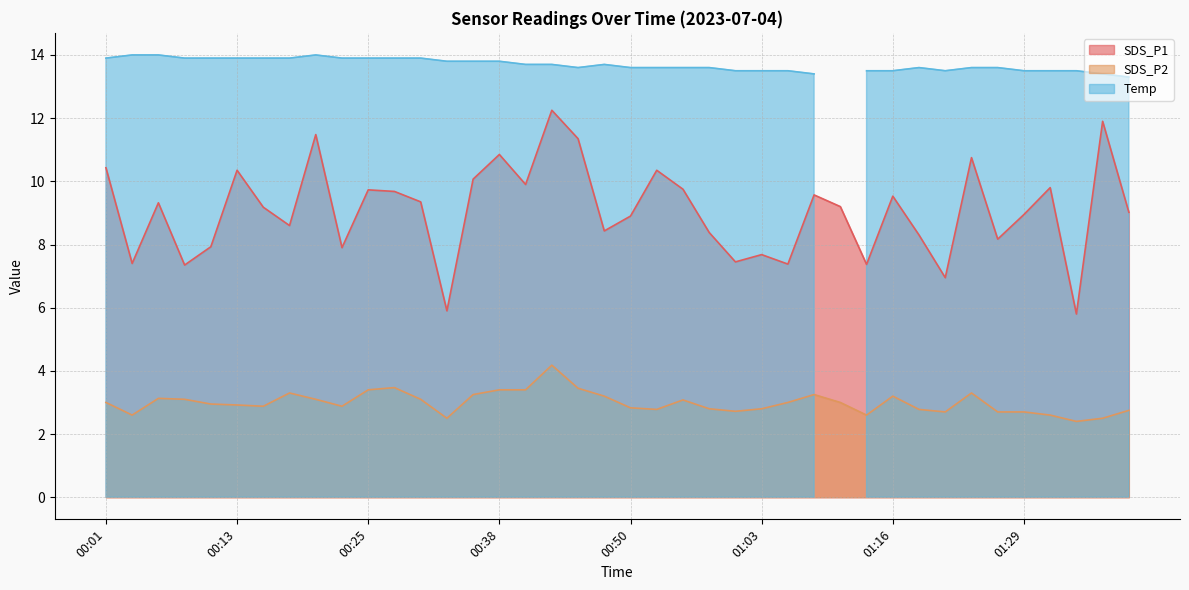

Where is the first local maximum for SDS_P2?

00:06